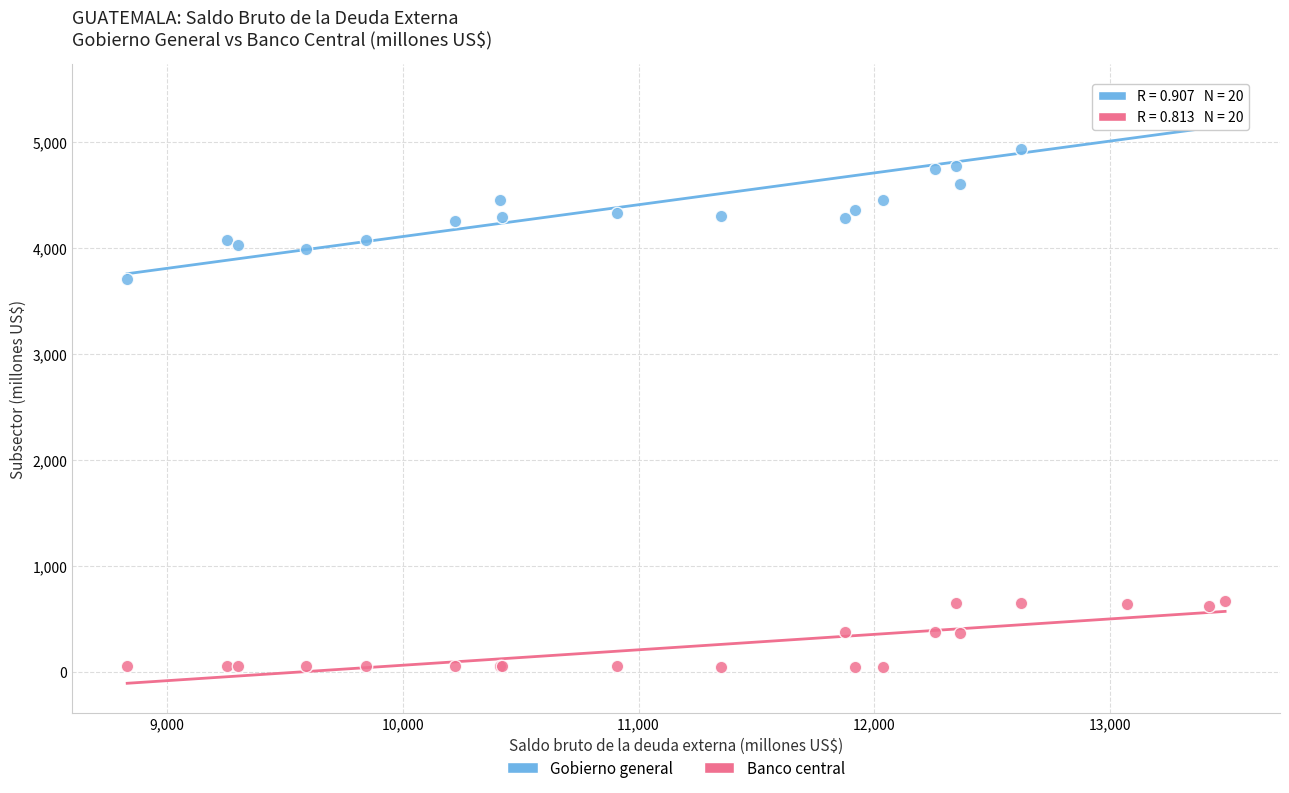

What are all the series names shown in the legend?

Gobierno general, Banco central